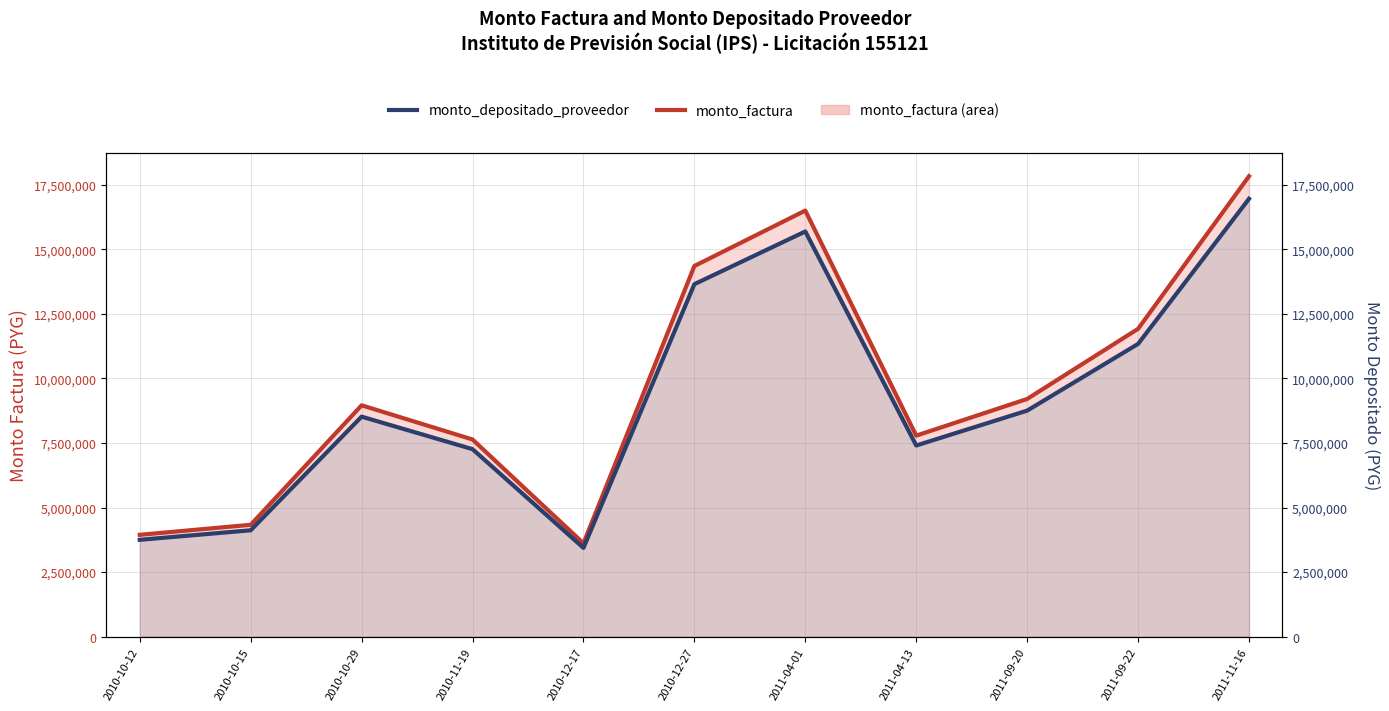

What is the approximate value of monto_factura at 2010-12-17?

3613896